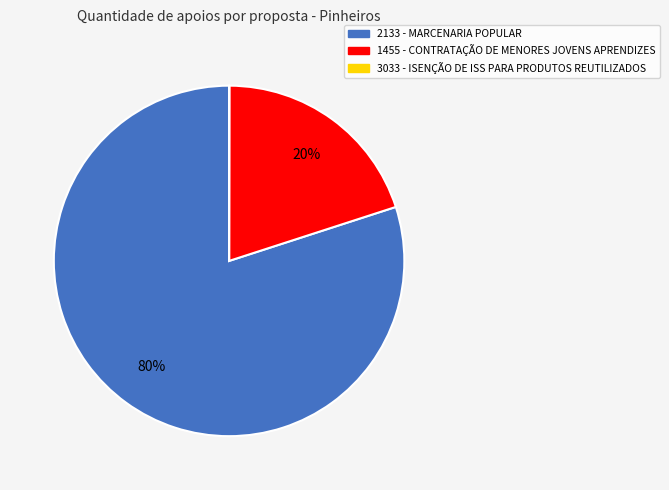

What percentage is the 2133 slice, to the nearest percent?

80%